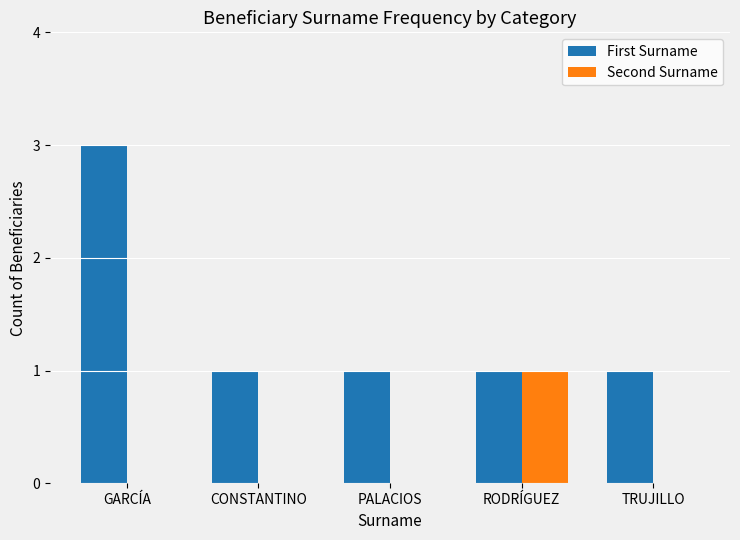

What is the sum of all Second Surname values?

1